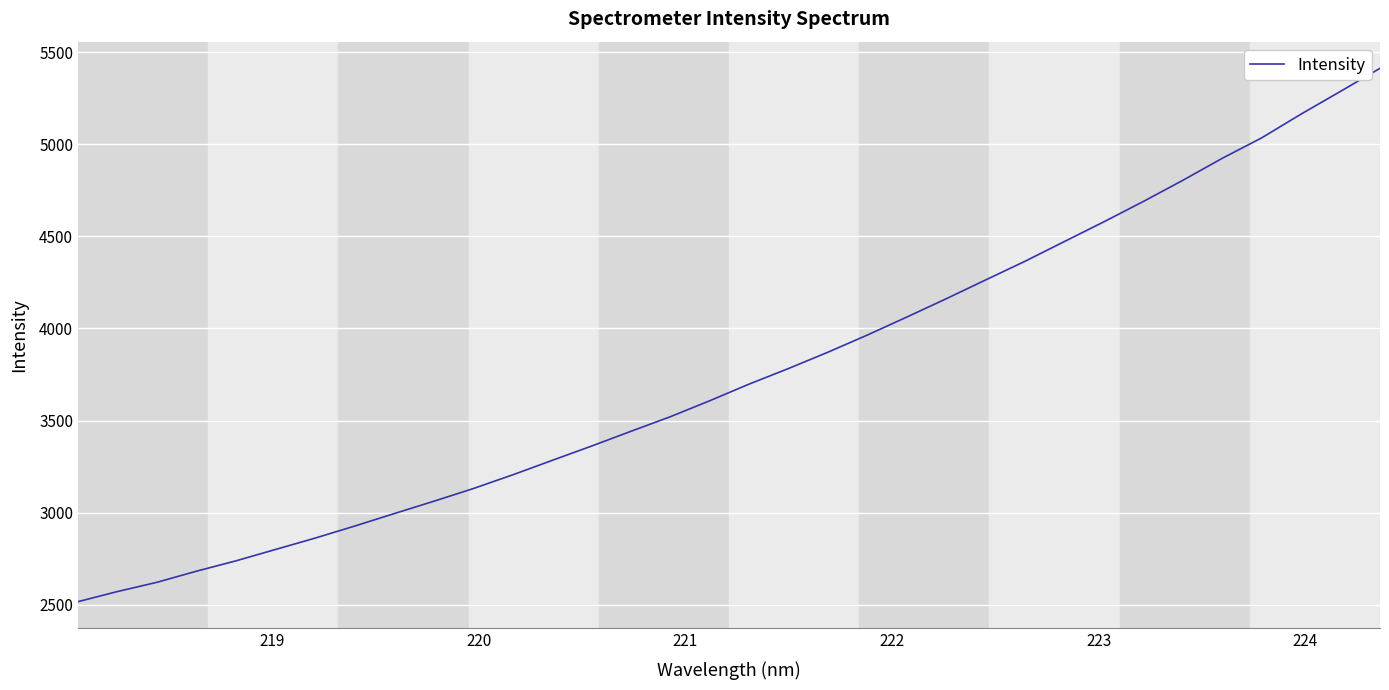

Is this an area chart (filled region under the line)?

No